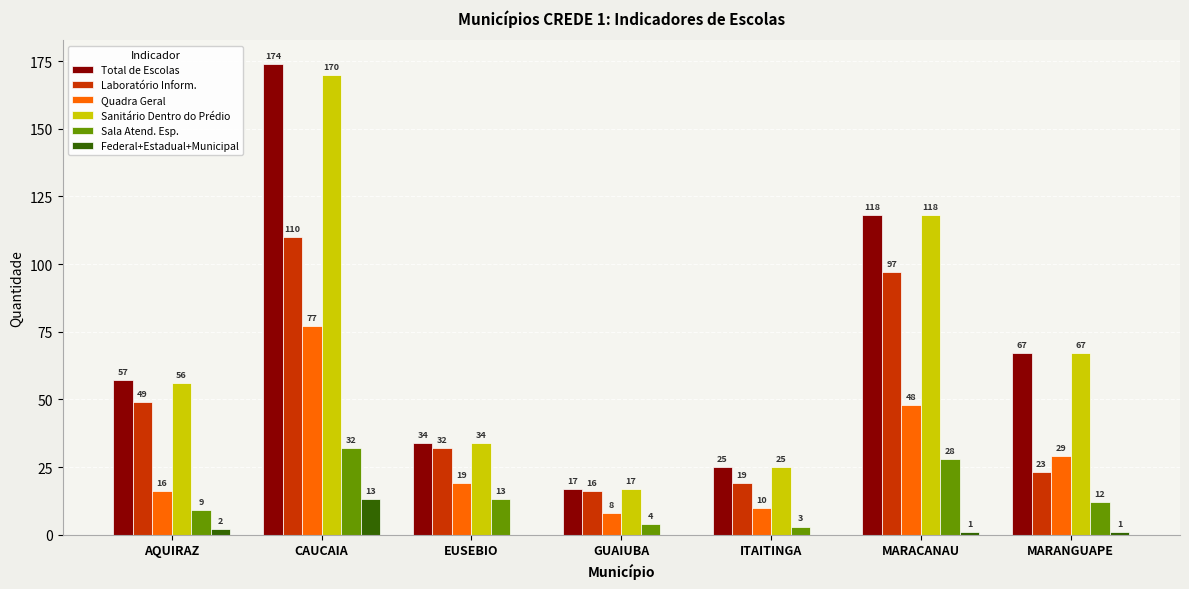

Is the value of Quadra Geral at MARACANAU greater than the value of Total de Escolas at ITAITINGA?

Yes